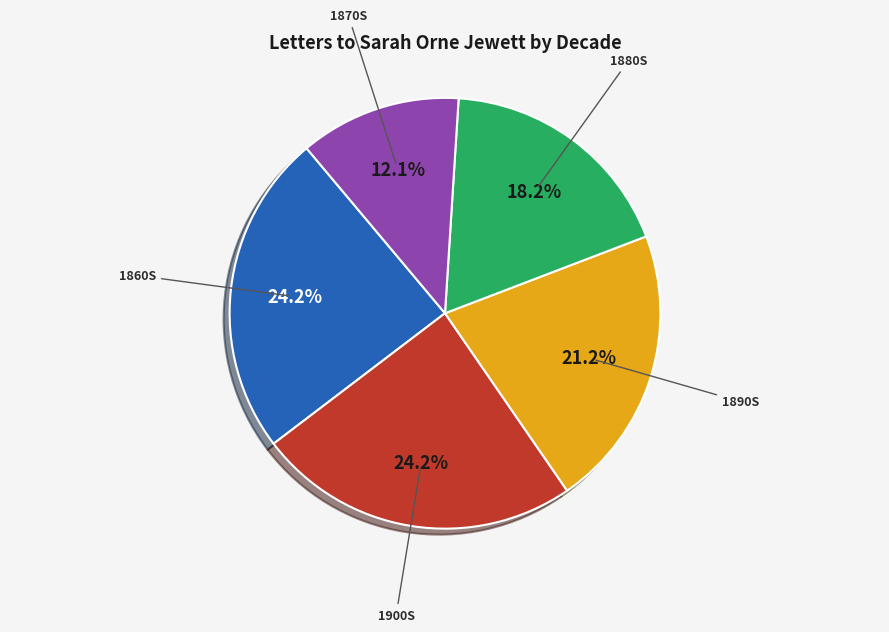

To the nearest percent, what is the average slice percentage?

20%